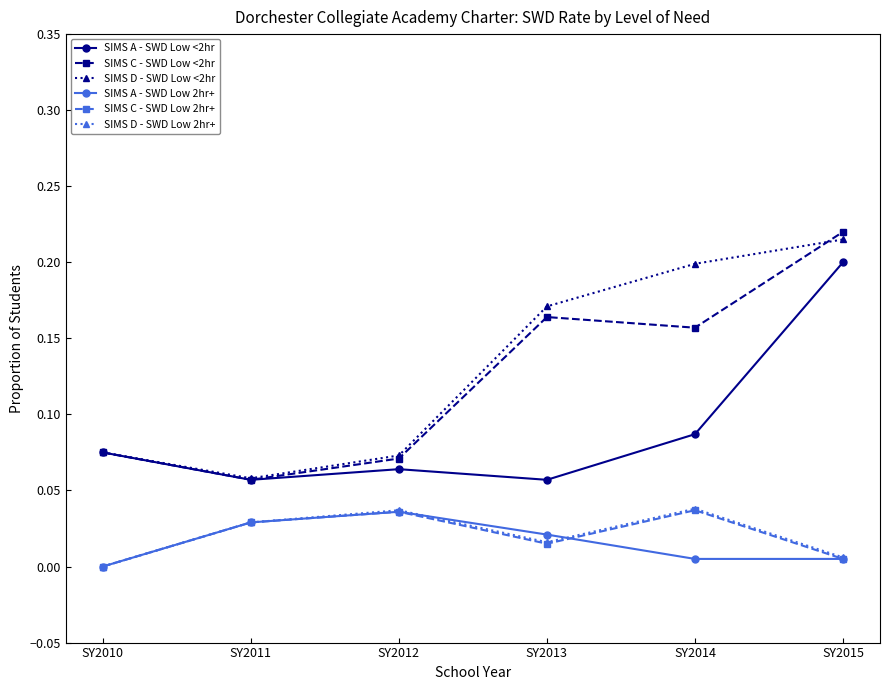

True or false: SIMS C - SWD Low 2hr+ has a value of 0.0 at SY2011.

True